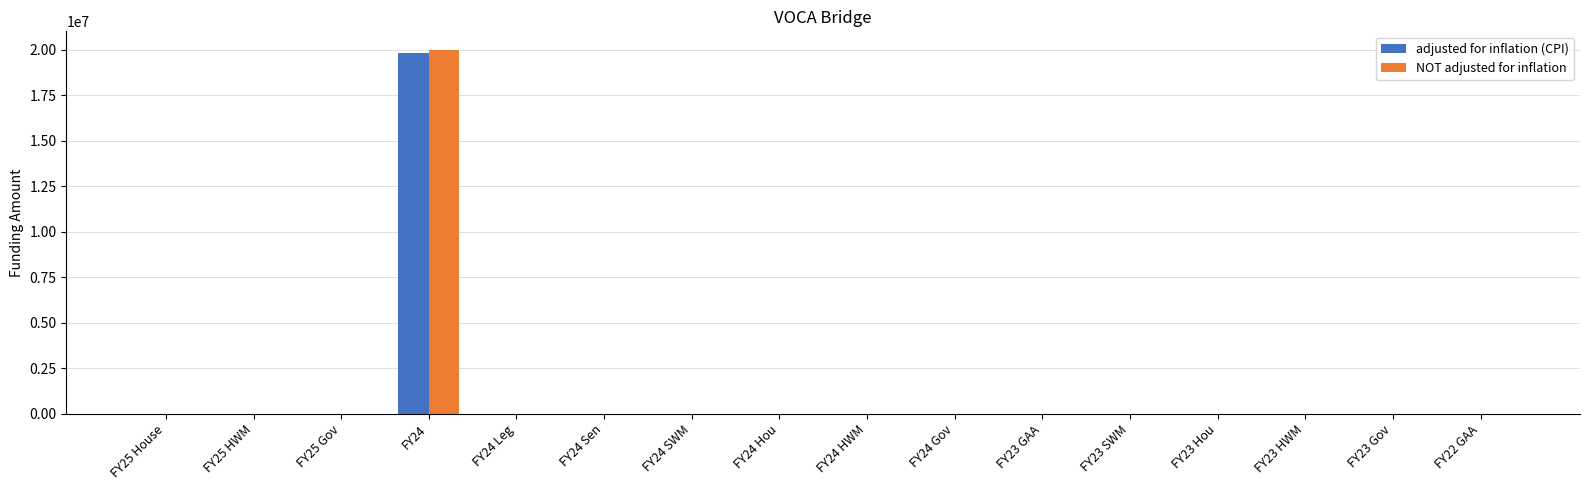

At which category is the sum across all series the highest?

FY24